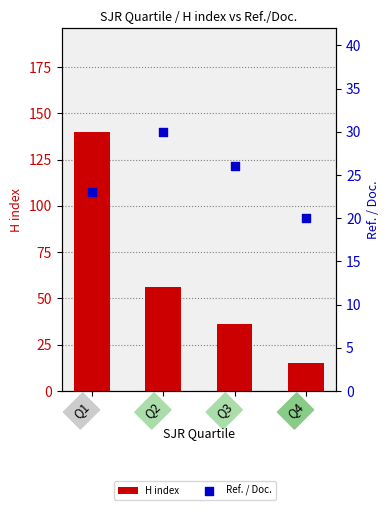

At which category is the sum across all series the highest?

Q1